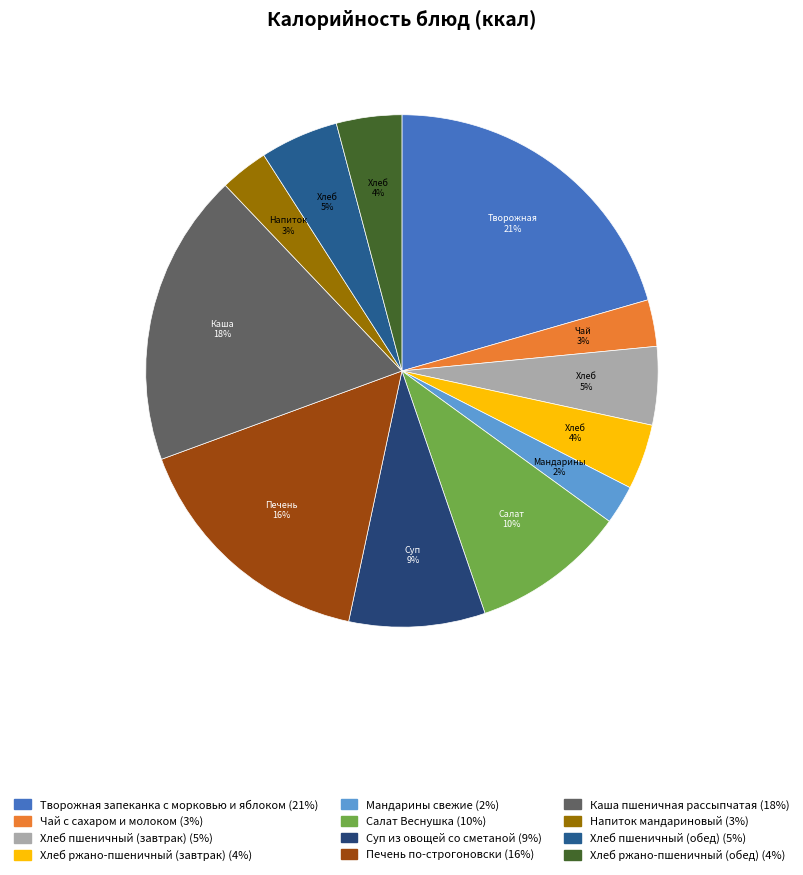

Is Салат Веснушка the majority of the pie?

No